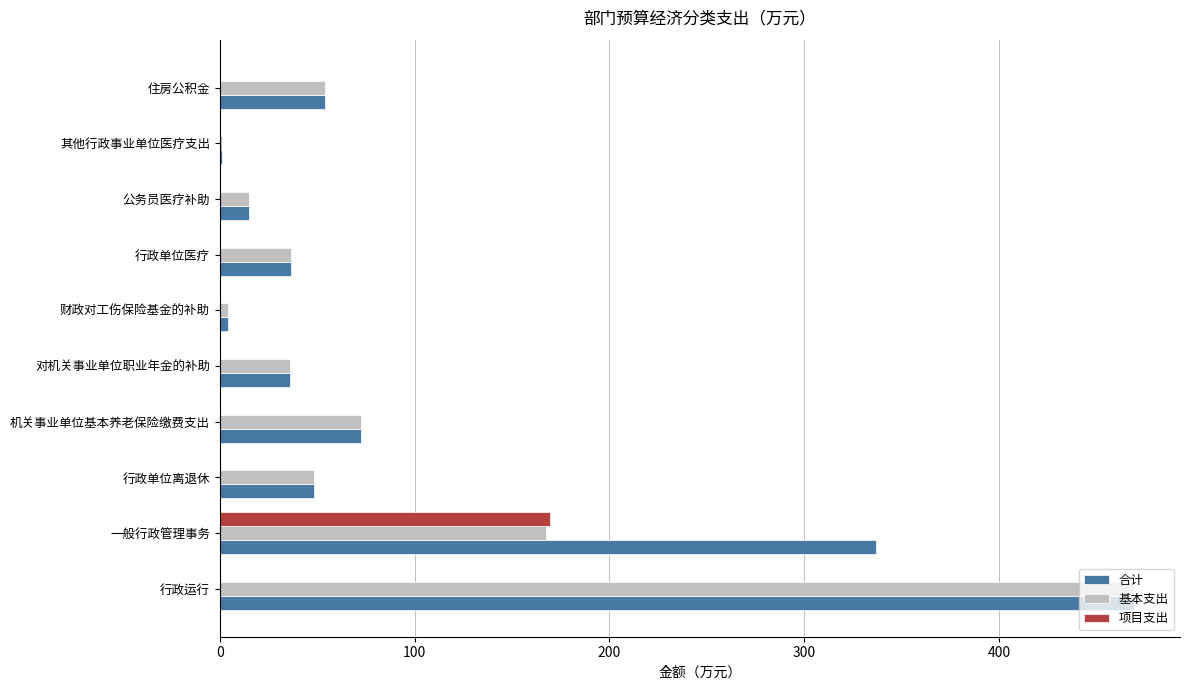

Is the value of 基本支出 at 行政单位离退休 greater than the value of 合计 at 财政对工伤保险基金的补助?

Yes